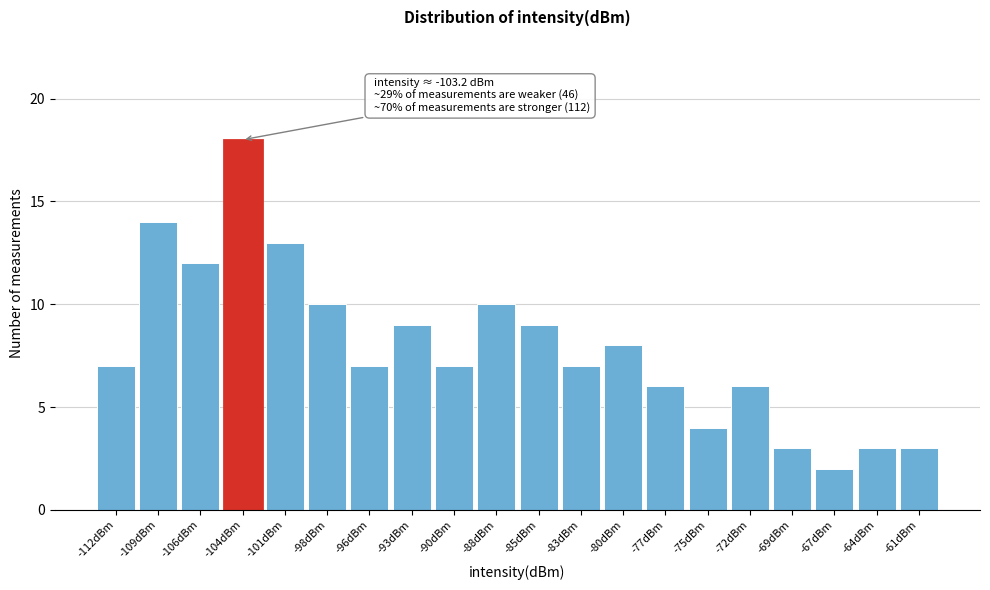

Reading left to right, what are all the values shown in this chart?

7	14	12	18	13	10	7	9	7	10	9	7	8	6	4	6	3	2	3	3